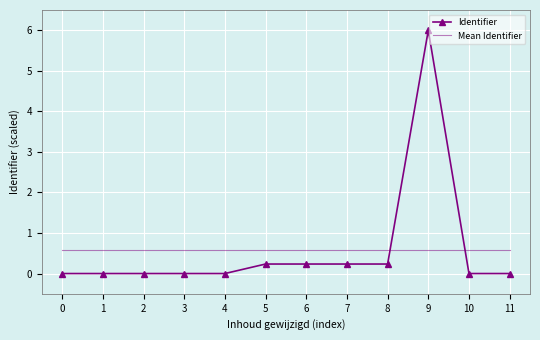

How many times do Identifier and Mean Identifier cross each other?

2